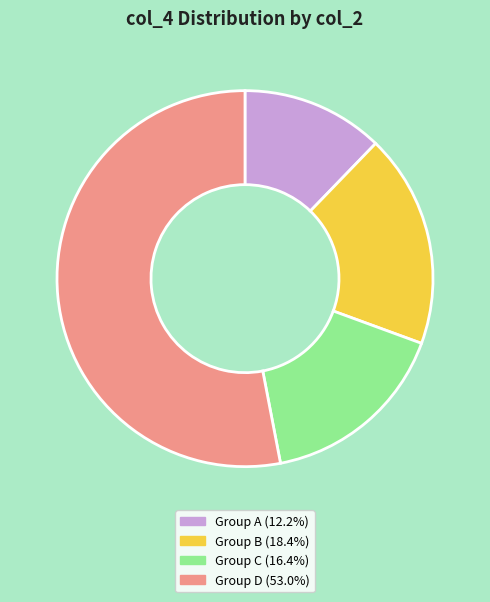

Is there any slice that represents more than half of the pie?

Yes